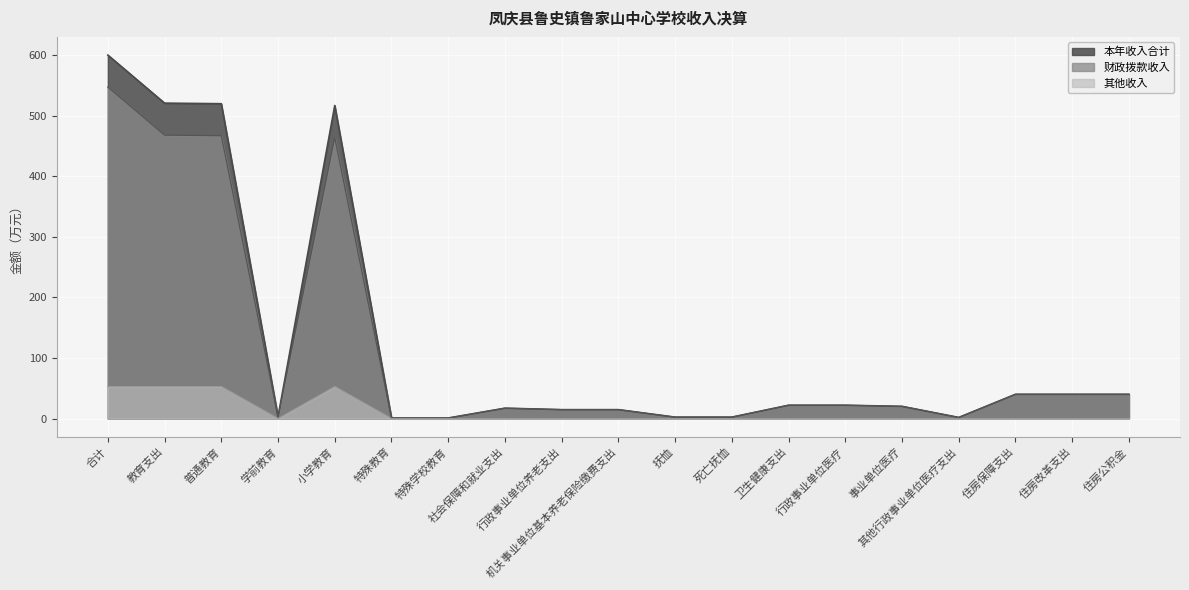

Which label corresponds to the smallest value in the chart?

学前教育